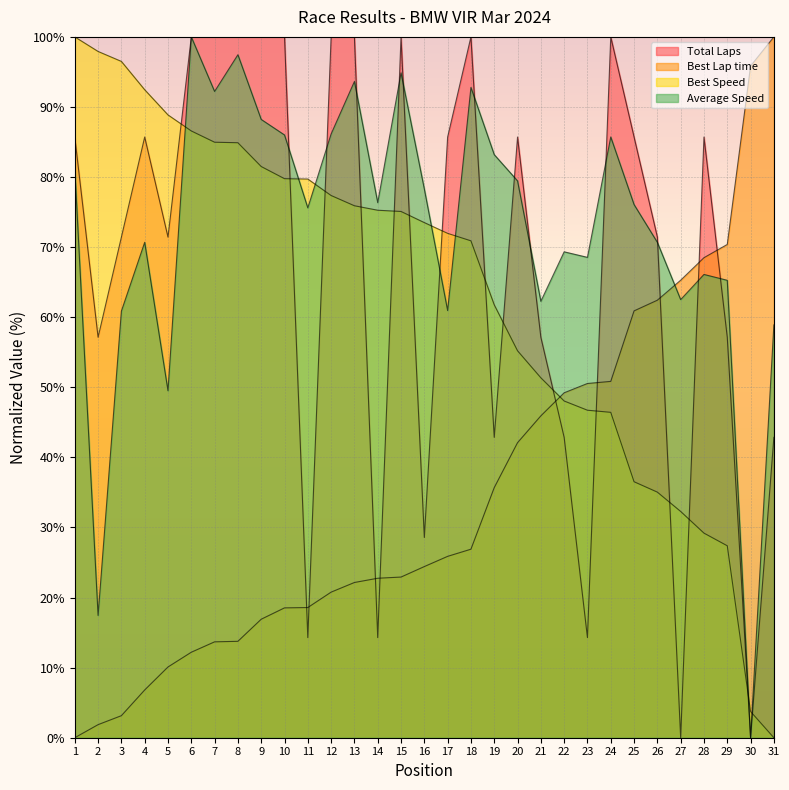

What is the sum of all Best Speed values?

1966.9